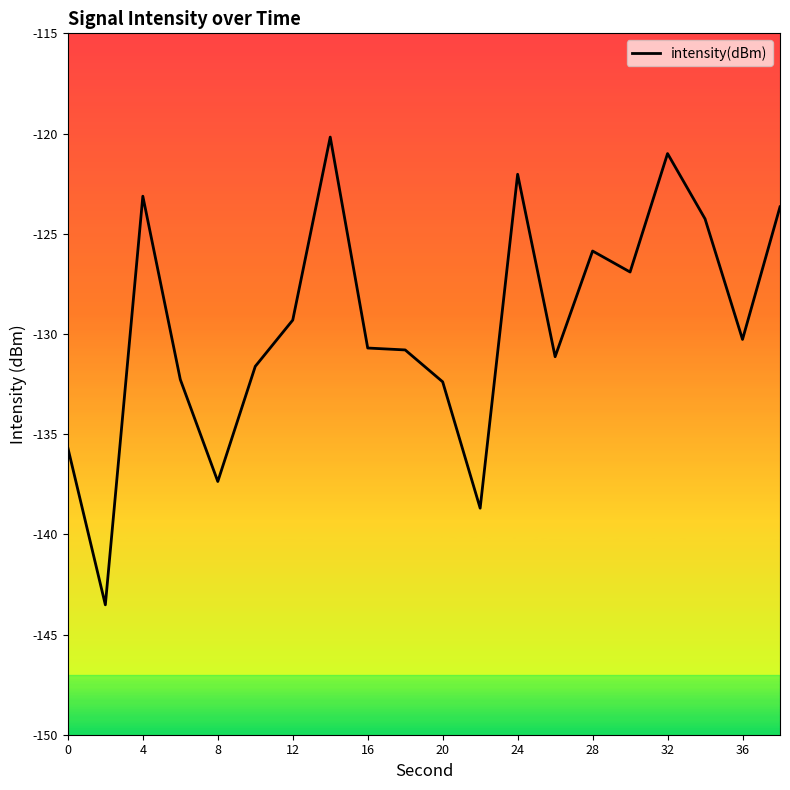

What is the maximum value shown in the chart?

-120.2